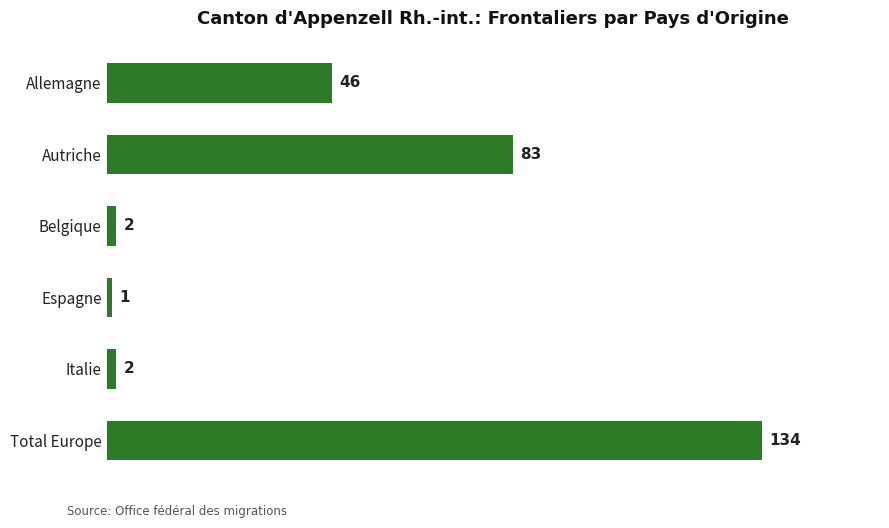

What is the minimum value shown in the chart?

1